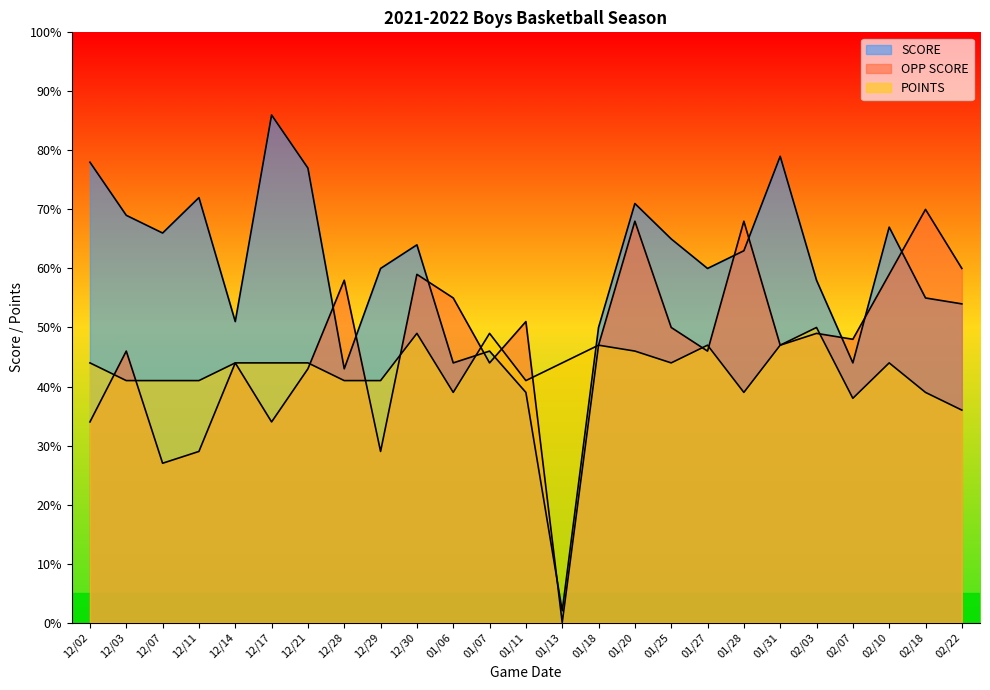

At how many categories does at least one series exceed 77?

3